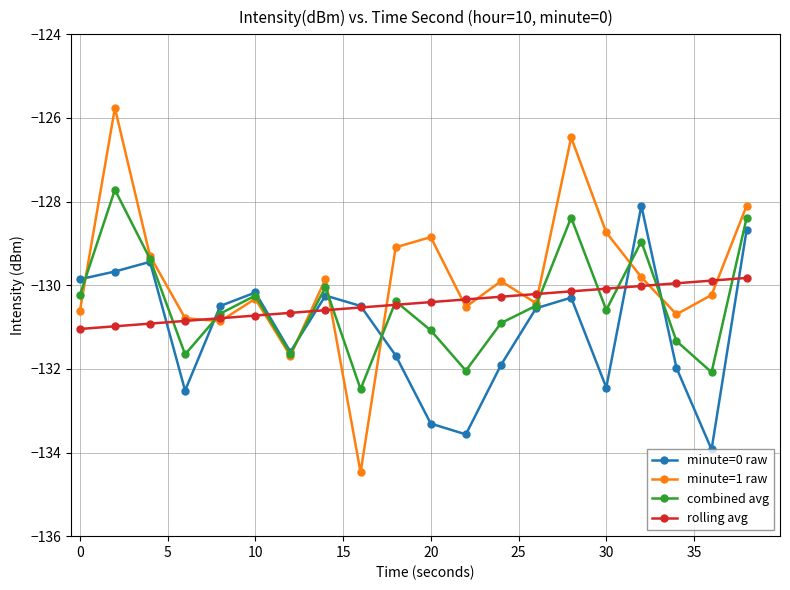

What is the value of the minute=0 raw point at the 13th from the left?

-131.9